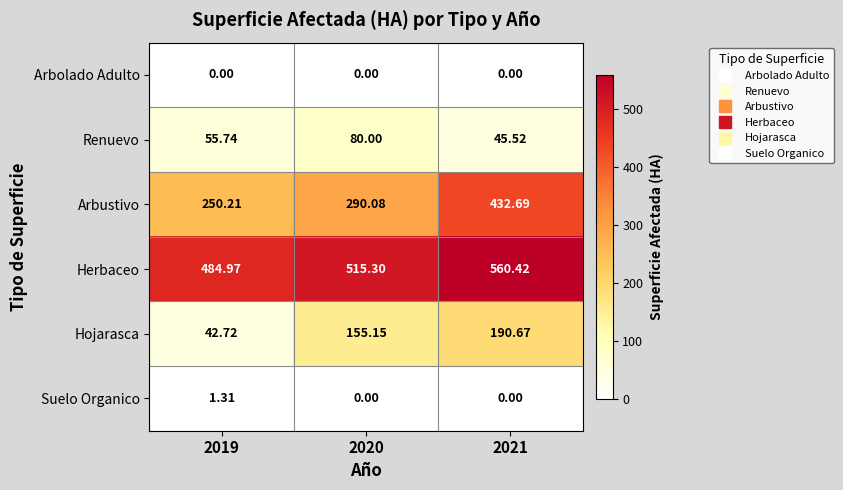

Rank the series by their maximum value, from lowest to highest.

Arbolado Adulto, Suelo Organico, Renuevo, Hojarasca, Arbustivo, Herbaceo